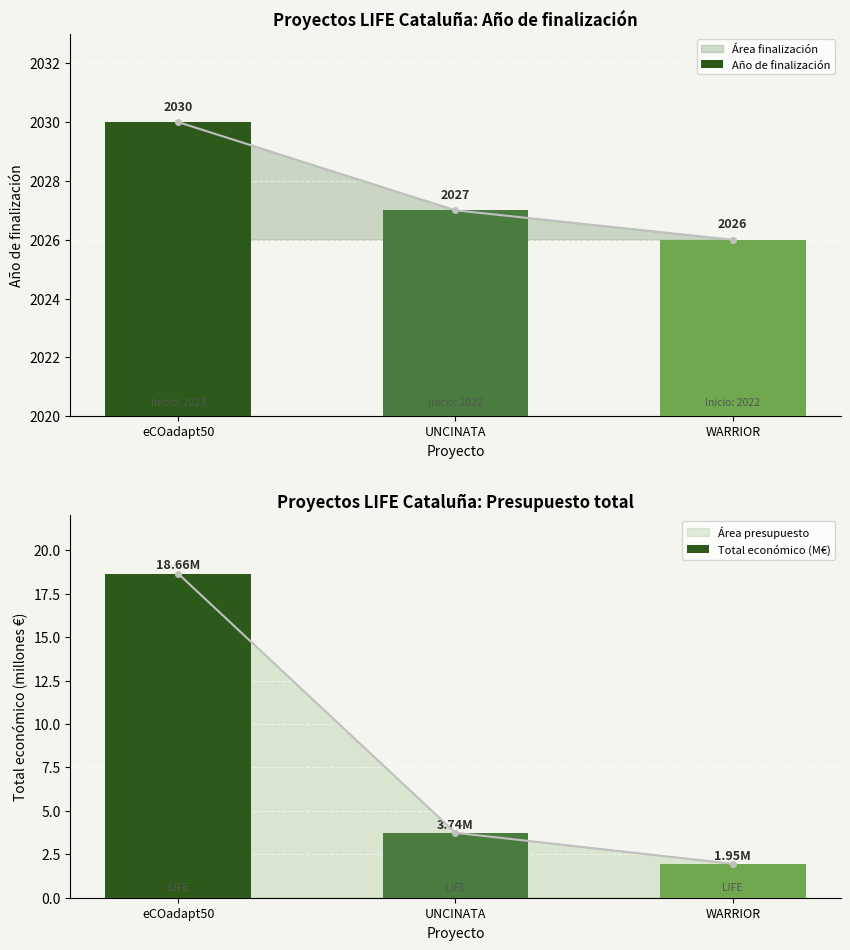

Reading right to left, what are all the values shown in this chart?

Año de finalización: WARRIOR=2026.0	UNCINATA=2027.0	eCOadapt50=2030.0
Total económico (M€): WARRIOR=2.0	UNCINATA=3.7	eCOadapt50=18.7